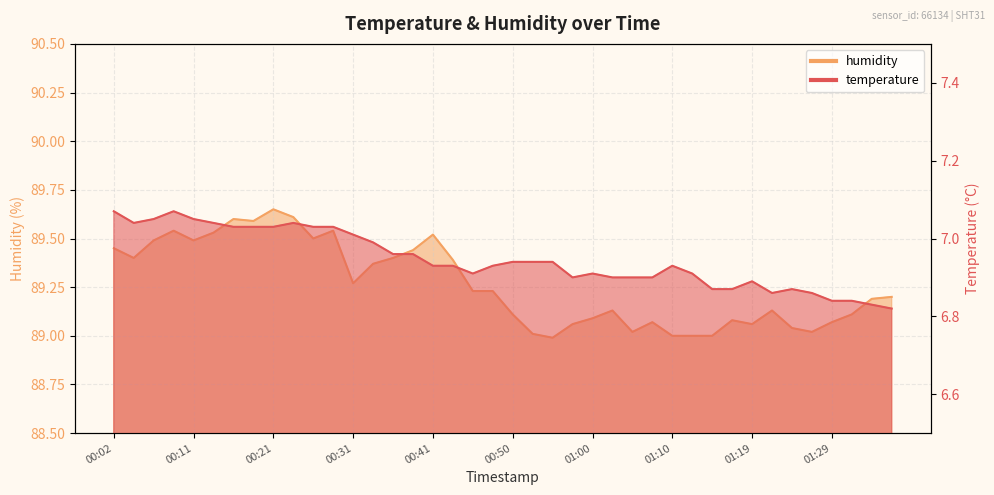

List the labels in order of humidity value, smallest first.

00:55, 01:10, 01:12, 01:15, 00:53, 01:05, 01:27, 01:24, 00:58, 01:19, 01:07, 01:29, 01:17, 01:00, 00:50, 01:32, 01:02, 01:22, 01:34, 01:36, 00:45, 00:48, 00:31, 00:33, 00:43, 00:04, 00:36, 00:38, 00:02, 00:07, 00:11, 00:26, 00:41, 00:14, 00:09, 00:28, 00:19, 00:16, 00:23, 00:21